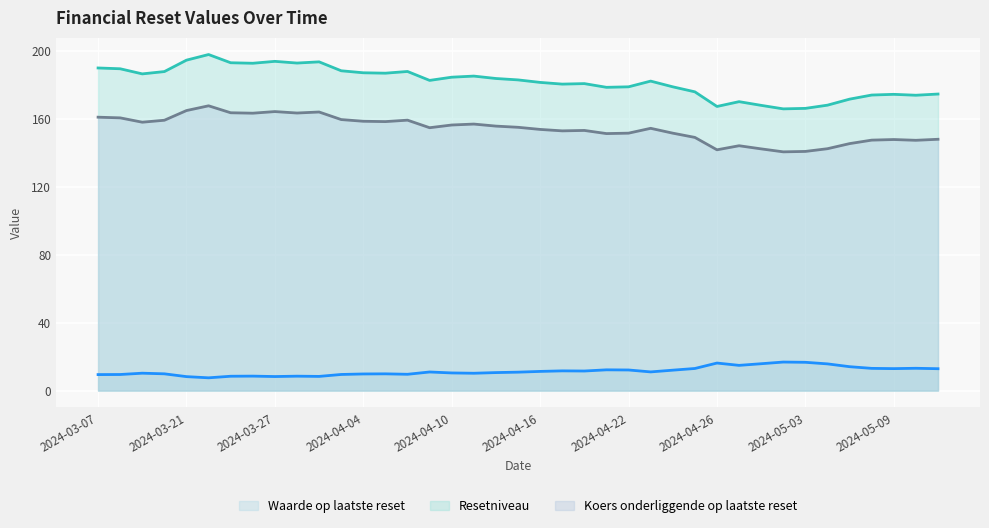

Reading left to right, what are all the values shown in this chart?

Waarde op laatste reset: 9.4	9.5	10.2	9.9	8.2	7.5	8.5	8.5	8.3	8.5	8.4	9.5	9.8	9.9	9.6	11.0	10.4	10.2	10.6	10.9	11.3	11.6	11.5	12.2	12.1	11.0	12.0	13.0	16.2	14.9	15.8	16.8	16.7	15.7	14.1	13.1	12.9	13.1	12.9
Resetniveau: 189.9	189.4	186.4	187.7	194.5	197.8	192.9	192.6	193.8	192.8	193.5	188.2	187.0	186.8	187.8	182.5	184.4	185.1	183.7	182.8	181.4	180.4	180.7	178.5	178.8	182.1	178.8	175.8	167.2	170.0	167.9	165.8	166.1	168.0	171.5	173.9	174.3	173.8	174.5
Koers onderliggende op laatste reset: 160.9	160.5	157.9	159.1	164.8	167.6	163.5	163.2	164.2	163.3	163.9	159.5	158.5	158.3	159.2	154.7	156.3	156.8	155.7	154.9	153.7	152.8	153.1	151.2	151.5	154.3	151.5	149.0	141.7	144.1	142.2	140.5	140.8	142.3	145.3	147.4	147.8	147.3	147.9